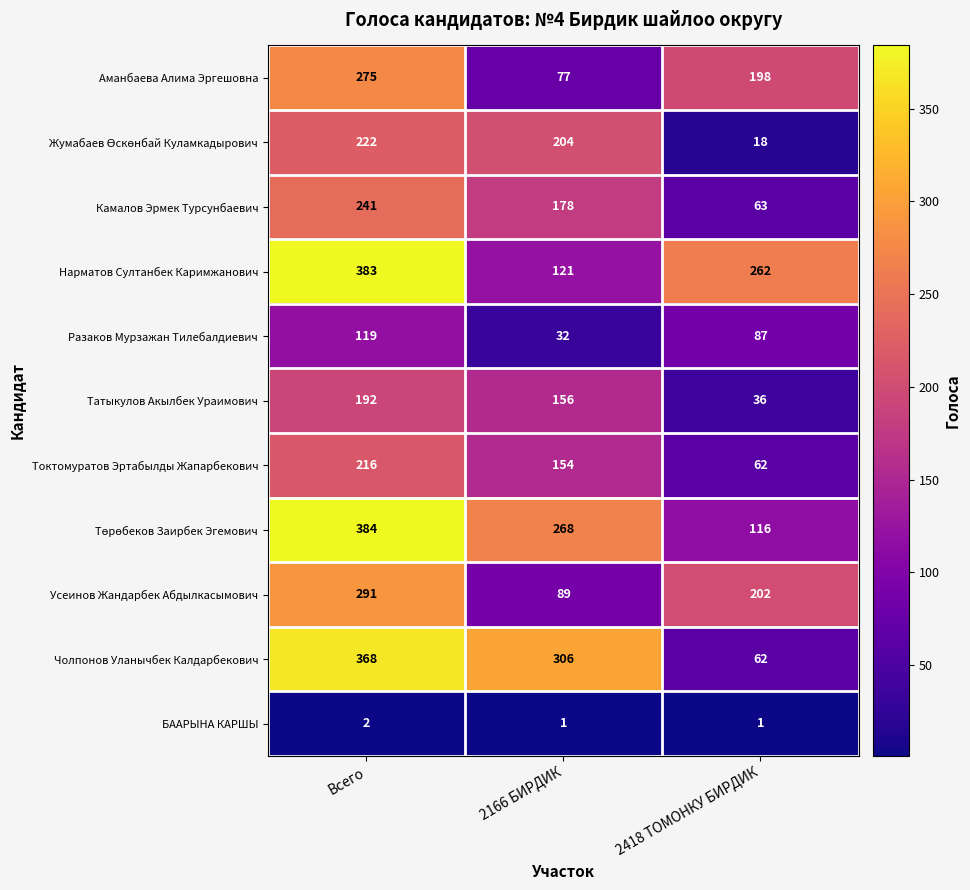

At which category is the sum across all series the highest?

Всего